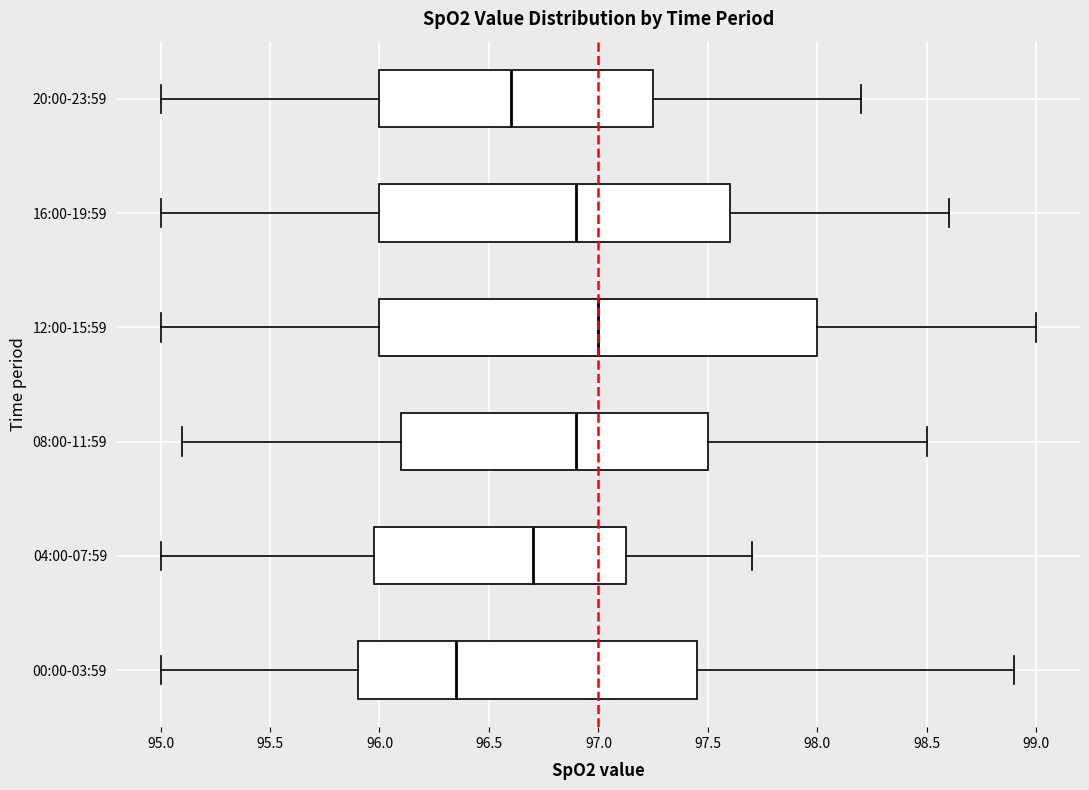

Reading bottom to top, read every box against the x-axis: the position of its median line, the range the box covers, and the ends of its whiskers. The values are not printed on the chart, so give them approximately, as read against the axis.

00:00-03:59: median 96.35, box 95.90 to 97.45, whiskers 95.00 to 98.90
04:00-07:59: median 96.70, box 96.00 to 97.15, whiskers 95.00 to 97.70
08:00-11:59: median 96.90, box 96.10 to 97.50, whiskers 95.10 to 98.50
12:00-15:59: median 97.00, box 96.00 to 98.00, whiskers 95.00 to 99.00
16:00-19:59: median 96.90, box 96.00 to 97.60, whiskers 95.00 to 98.60
20:00-23:59: median 96.60, box 96.00 to 97.25, whiskers 95.00 to 98.20